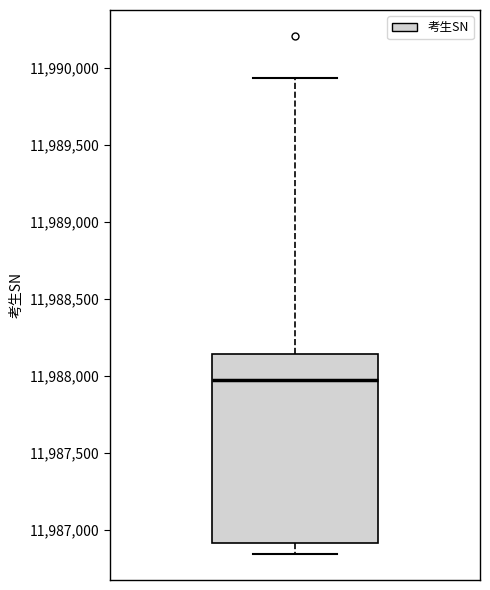

Read this box plot against the y-axis: the position of the median line, the range covered by the box, and the ends of both whiskers. The values are not printed on the chart, so give them approximately, as read against the axis.

median 11987950, box 11986900 to 11988150, whiskers 11986850 to 11989950